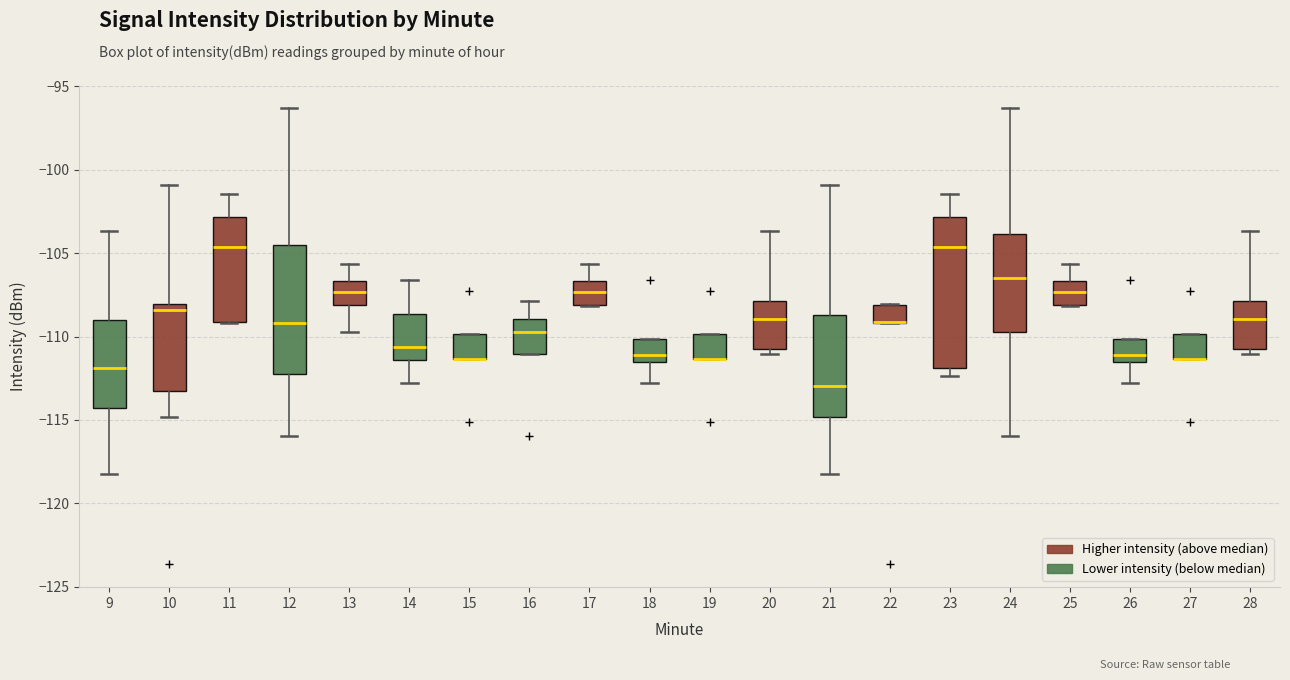

Reading left to right, transcribe this box plot: for each box, give where its median line is, the range the box spans, and where its two whiskers end, as read against the y-axis. The values are not printed on the chart, so give them approximately, as read against the axis.

9: median -112.0, box -114.5 to -109.0, whiskers -118.5 to -103.5
10: median -108.5, box -113.5 to -108.0, whiskers -115.0 to -101.0
11: median -104.5, box -109.0 to -103.0, whiskers -109.0 to -101.5
12: median -109.0, box -112.0 to -104.5, whiskers -116.0 to -96.5
13: median -107.5, box -108.0 to -106.5, whiskers -109.5 to -105.5
14: median -110.5, box -111.5 to -108.5, whiskers -113.0 to -106.5
15: median -111.5 (drawn on the box's lower edge), box -111.5 to -110.0, whiskers -111.5 to -110.0
16: median -109.5, box -111.0 to -109.0, whiskers -111.0 to -108.0
17: median -107.5, box -108.0 to -106.5, whiskers -108.0 to -105.5
18: median -111.0, box -111.5 to -110.0, whiskers -113.0 to -110.0
19: median -111.5 (drawn on the box's lower edge), box -111.5 to -110.0, whiskers -111.5 to -110.0
20: median -109.0, box -111.0 to -108.0, whiskers -111.0 (just below the box's lower edge) to -103.5
21: median -113.0, box -115.0 to -108.5, whiskers -118.5 to -101.0
22: median -109.0 (drawn on the box's lower edge), box -109.0 to -108.0, whiskers -109.0 to -108.0
23: median -104.5, box -112.0 to -103.0, whiskers -112.5 to -101.5
24: median -106.5, box -109.5 to -104.0, whiskers -116.0 to -96.5
25: median -107.5, box -108.0 to -106.5, whiskers -108.0 to -105.5
26: median -111.0, box -111.5 to -110.0, whiskers -113.0 to -110.0
27: median -111.5 (drawn on the box's lower edge), box -111.5 to -110.0, whiskers -111.5 to -110.0
28: median -109.0, box -111.0 to -108.0, whiskers -111.0 (just below the box's lower edge) to -103.5